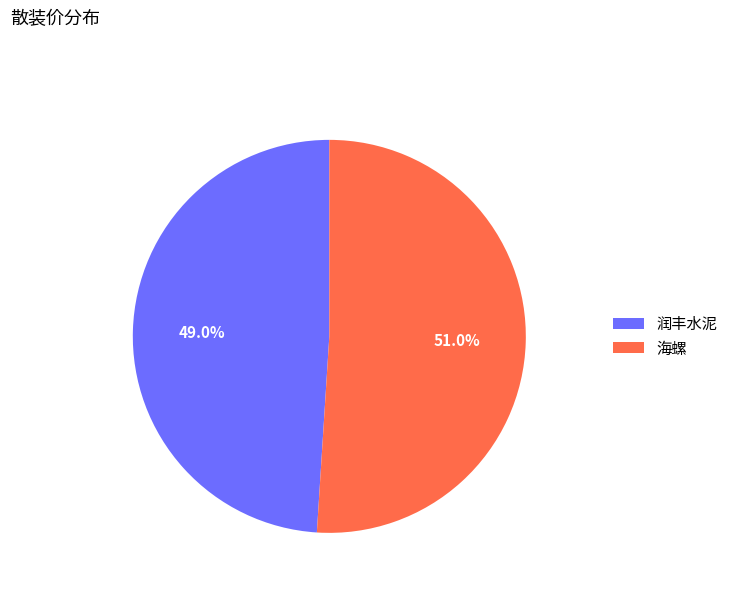

What percentage is NOT represented by 海螺?

49.0%